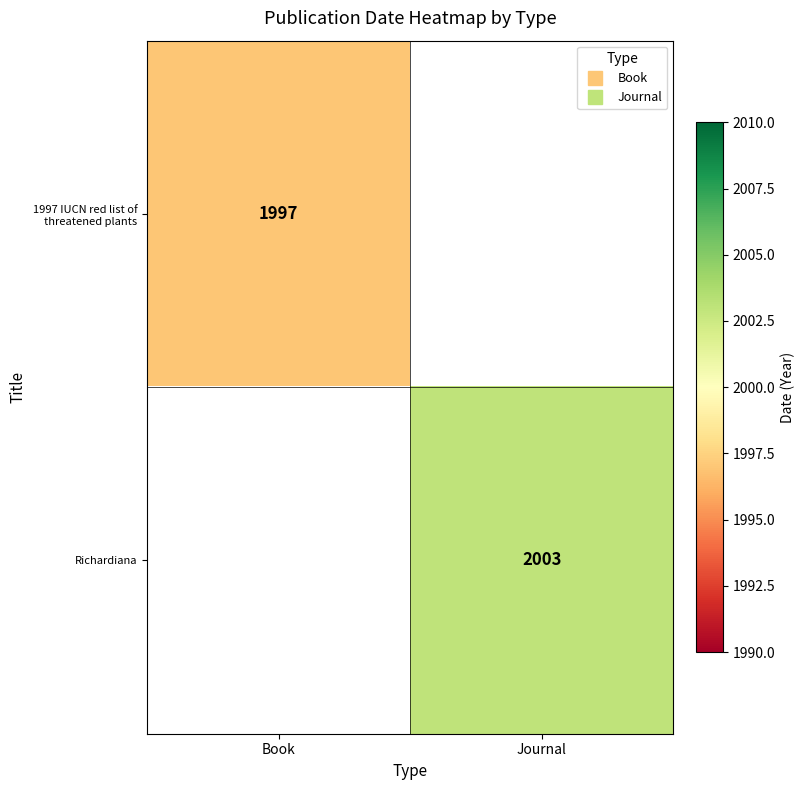

The Richardiana series shows 1101.8 at Journal. True or false?

False